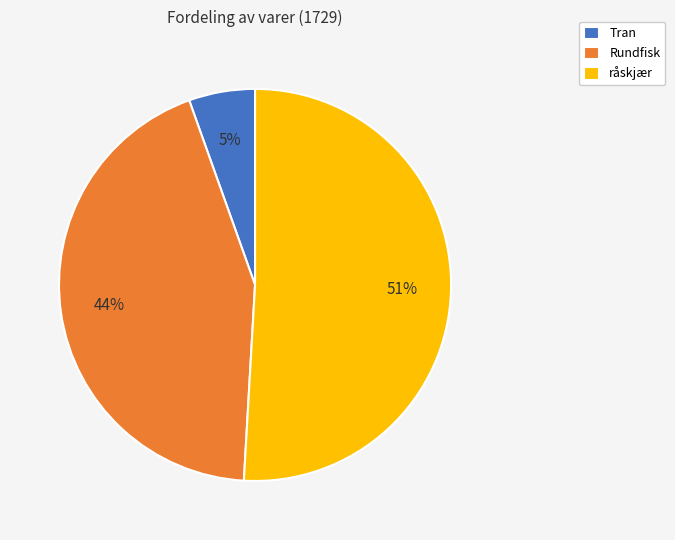

To the nearest percent, what is the combined percentage of Tran and Rundfisk?

49%